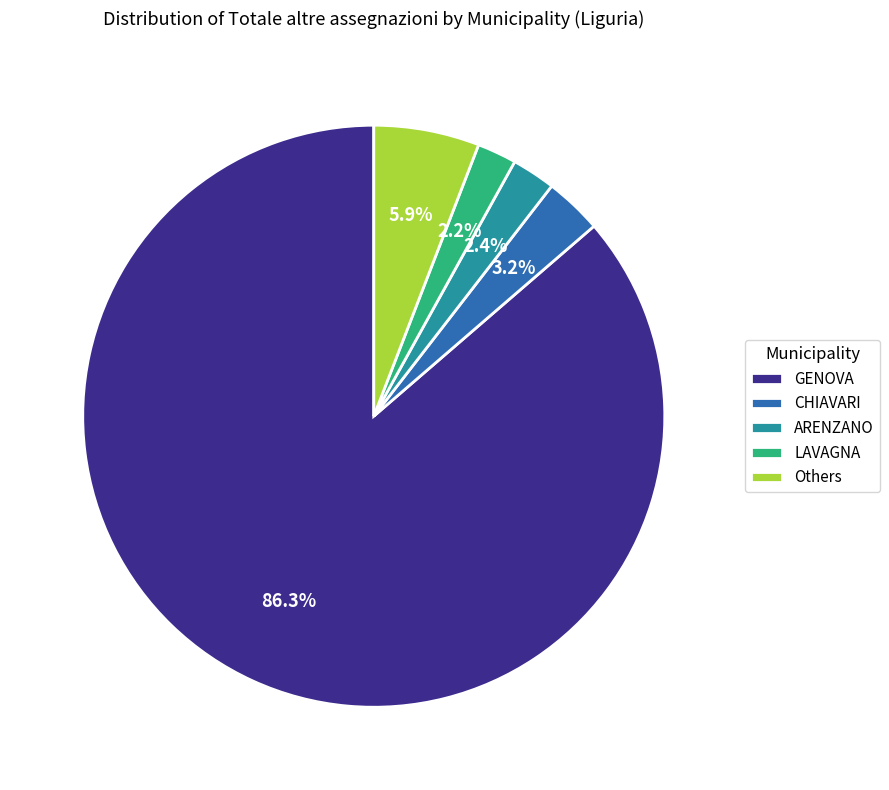

How many slices are in this pie chart?

5